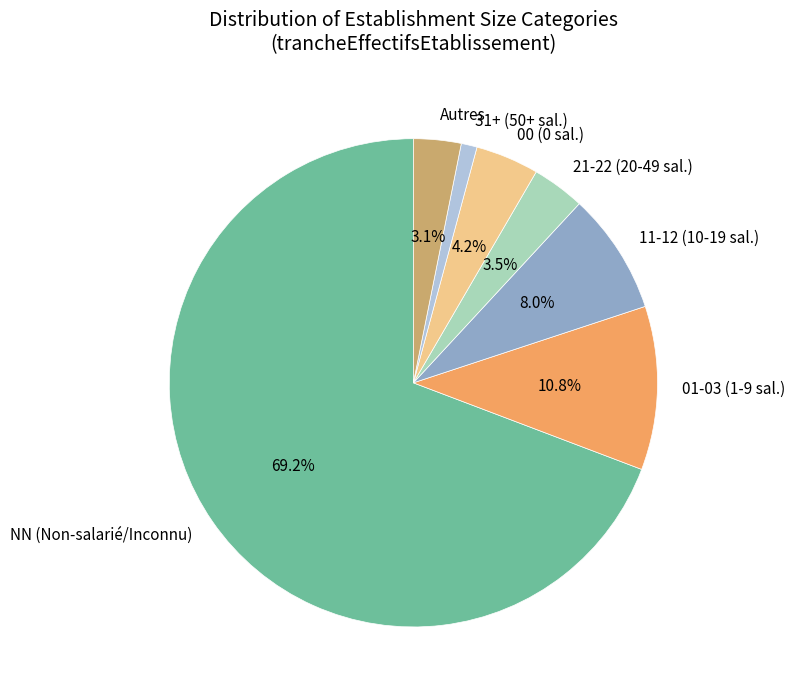

Between 21-22 (20-49 sal.) and 11-12 (10-19 sal.), which is larger?

11-12 (10-19 sal.)